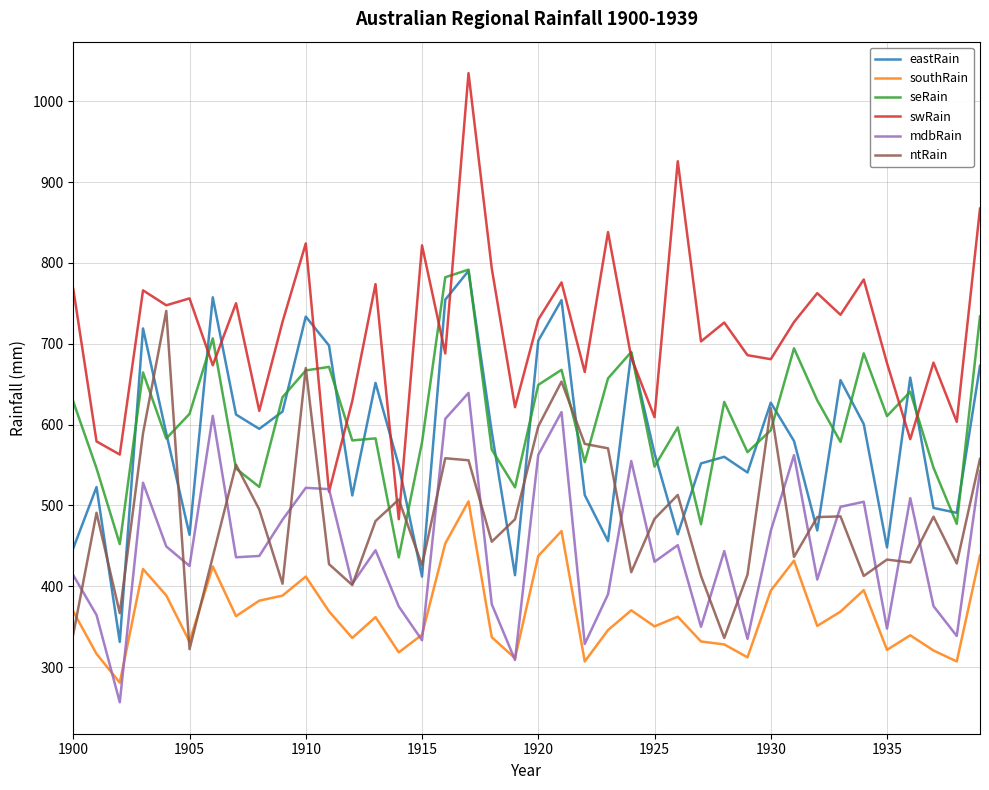

Which series has the largest total across all categories?

swRain